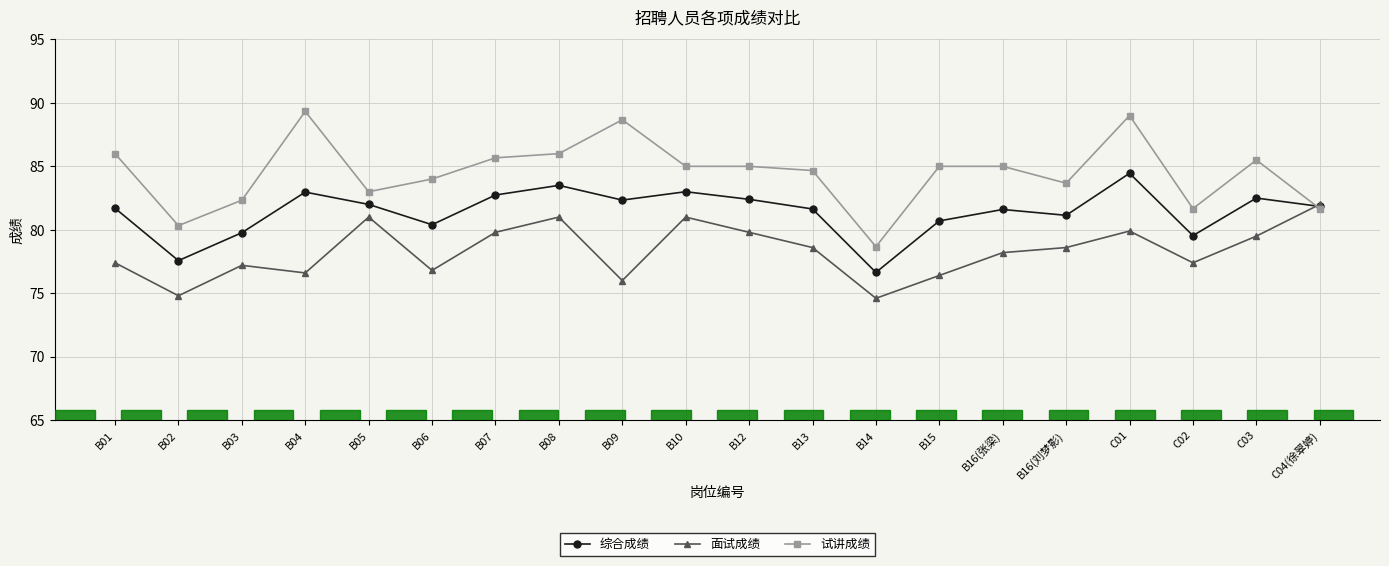

How many lines are shown in the chart?

3